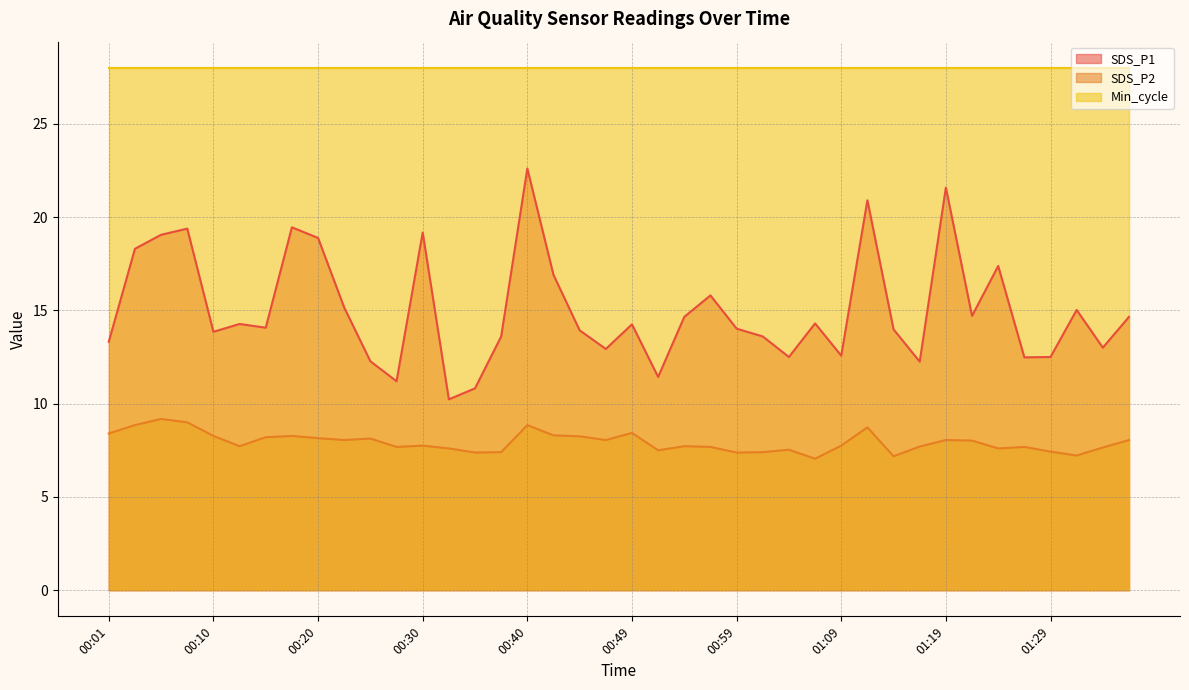

What position from the right is 00:37?

25